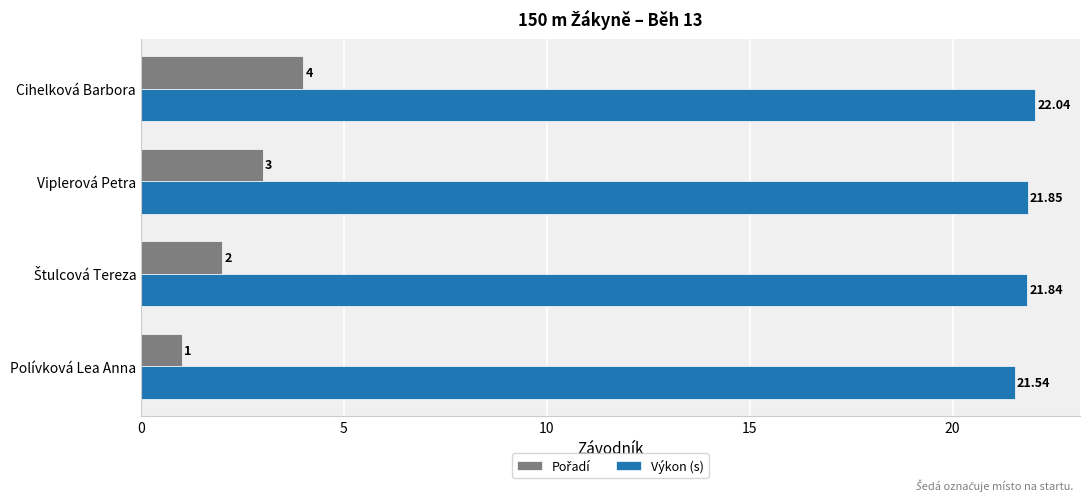

At which label is Výkon (s) closest to 21?

Polívková Lea Anna